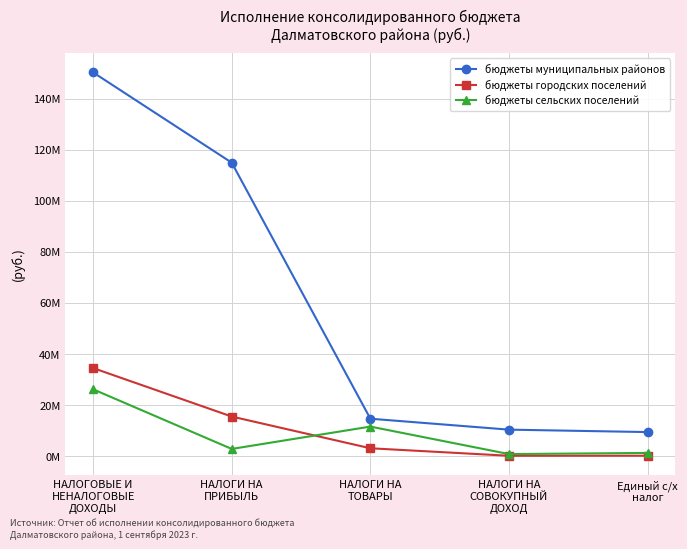

Is the value of бюджеты сельских поселений at НАЛОГИ НА
ТОВАРЫ greater than the value of бюджеты городских поселений at НАЛОГОВЫЕ И
НЕНАЛОГОВЫЕ
ДОХОДЫ?

No